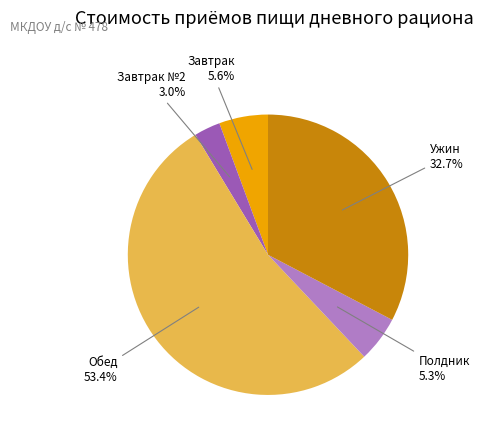

Does any single category account for the majority?

Yes